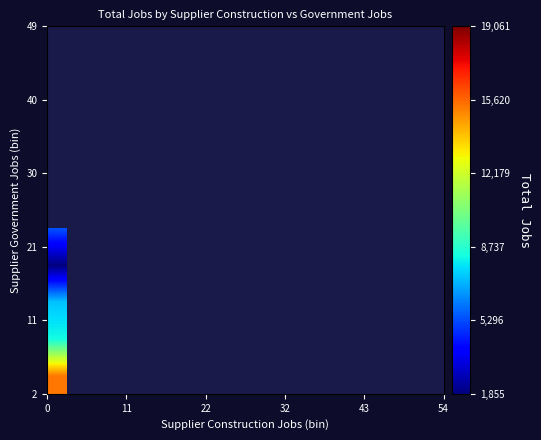

At how many categories does at least one series exceed 13950?

3